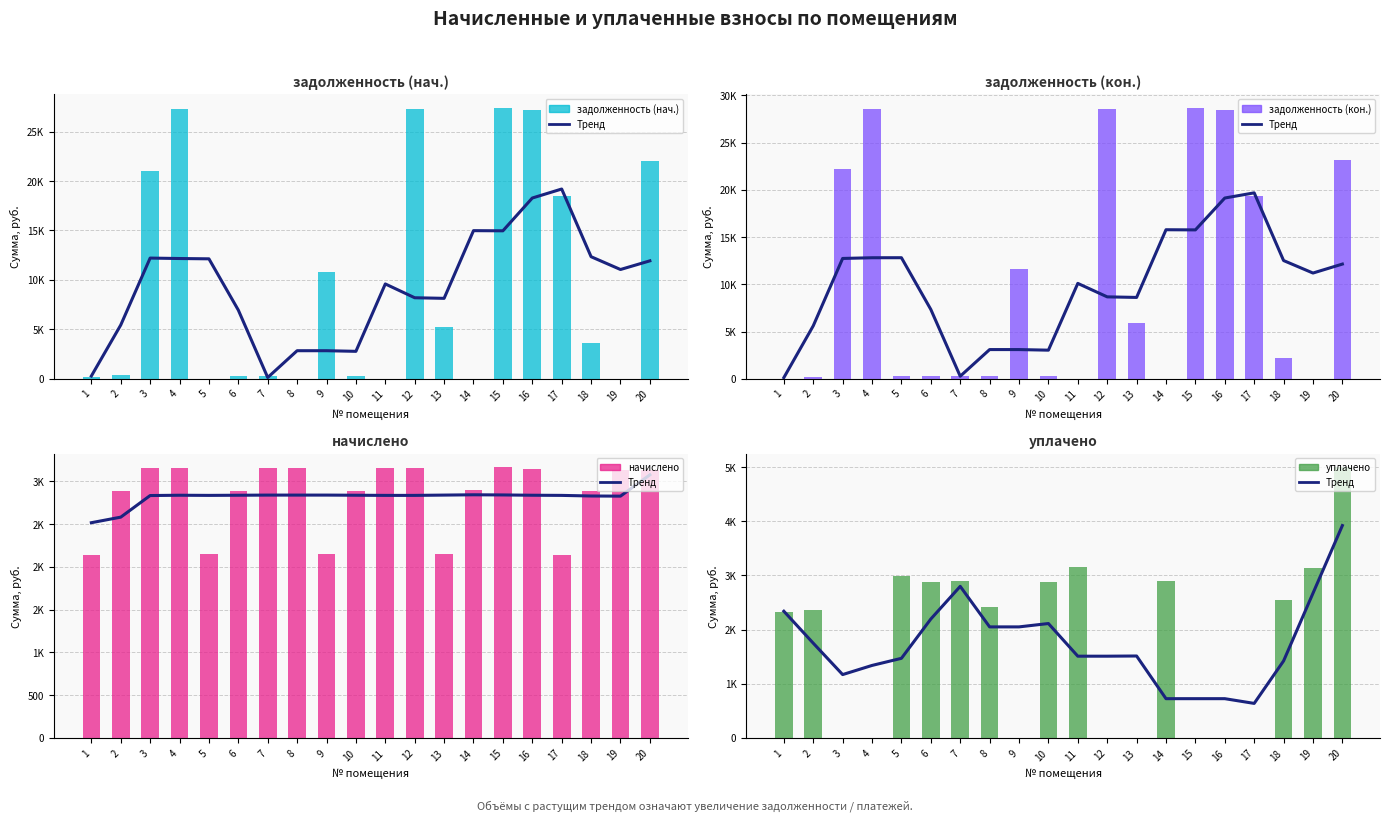

The начислено series shows 1102.7 at 2. True or false?

False